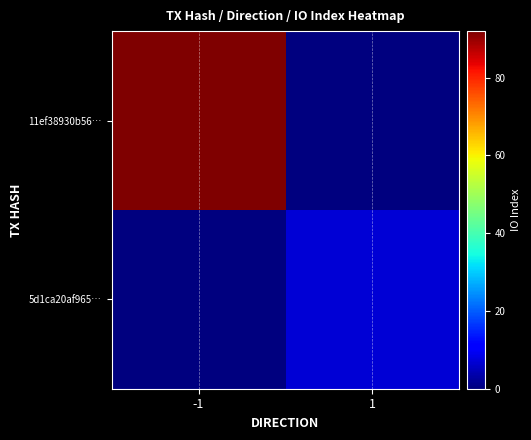

Which series changed the most between -1 and 1?

11ef38930b56…